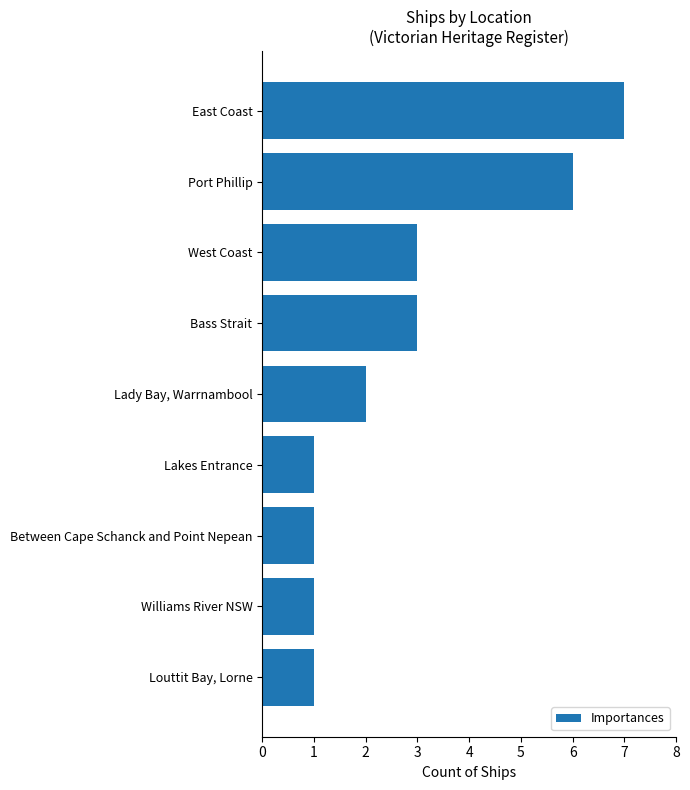

Which label corresponds to the largest value in the chart?

East Coast